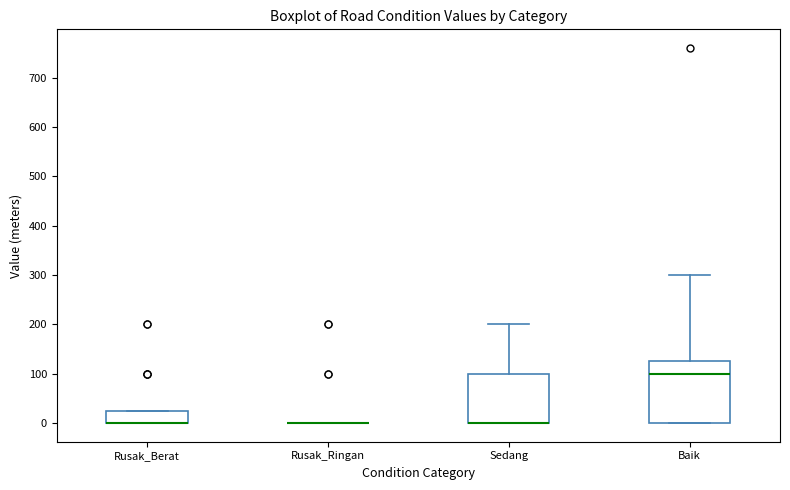

Reading left to right, read every box against the y-axis: the position of its median line, the range the box covers, and the ends of its whiskers. The values are not printed on the chart, so give them approximately, as read against the axis.

Rusak_Berat: median 0 (drawn on the box's lower edge), box 0 to 30, whiskers 0 to 30
Rusak_Ringan: box collapsed to a line at 0, whiskers 0 to 0
Sedang: median 0 (drawn on the box's lower edge), box 0 to 100, whiskers 0 to 200
Baik: median 100, box 0 to 130, whiskers 0 to 300